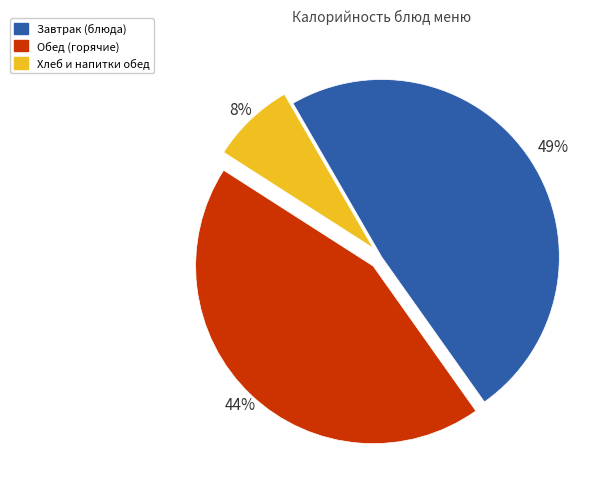

Which has a higher value, Обед (горячие) or Хлеб и напитки обед?

Обед (горячие)